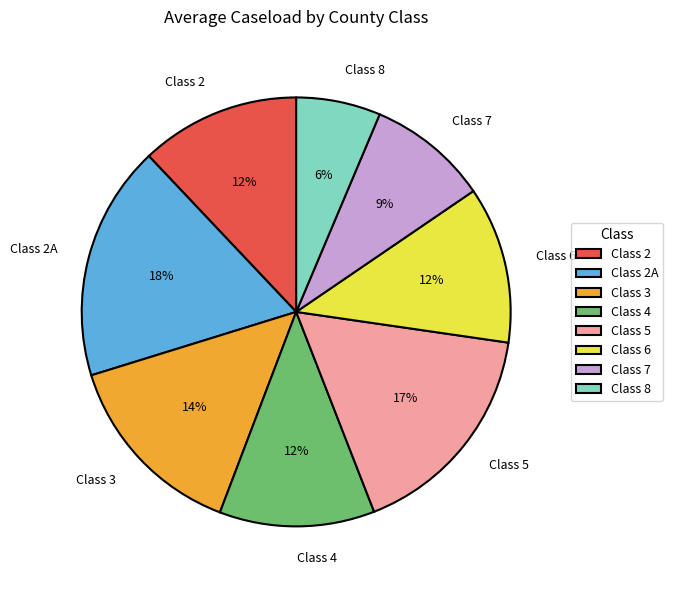

What percentage is the Class 2A slice, to the nearest percent?

18%